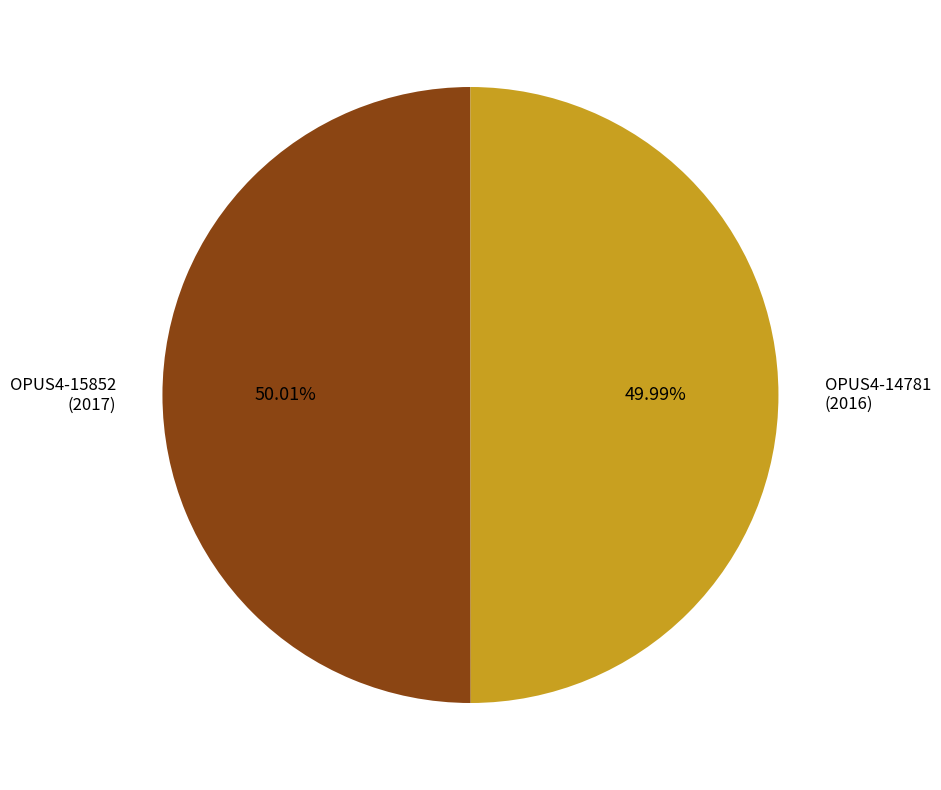

To the nearest percent, what is the average slice percentage?

50%